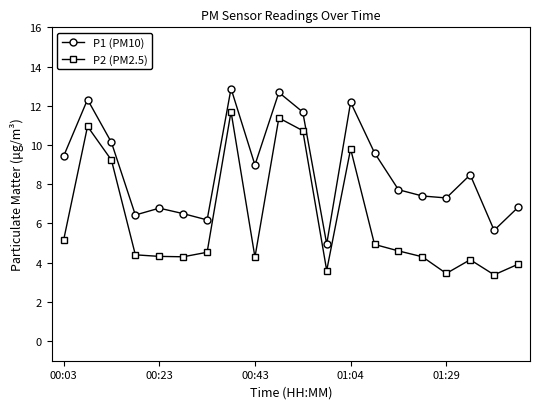

List the series in order of their peak value, highest first.

P1 (PM10), P2 (PM2.5)